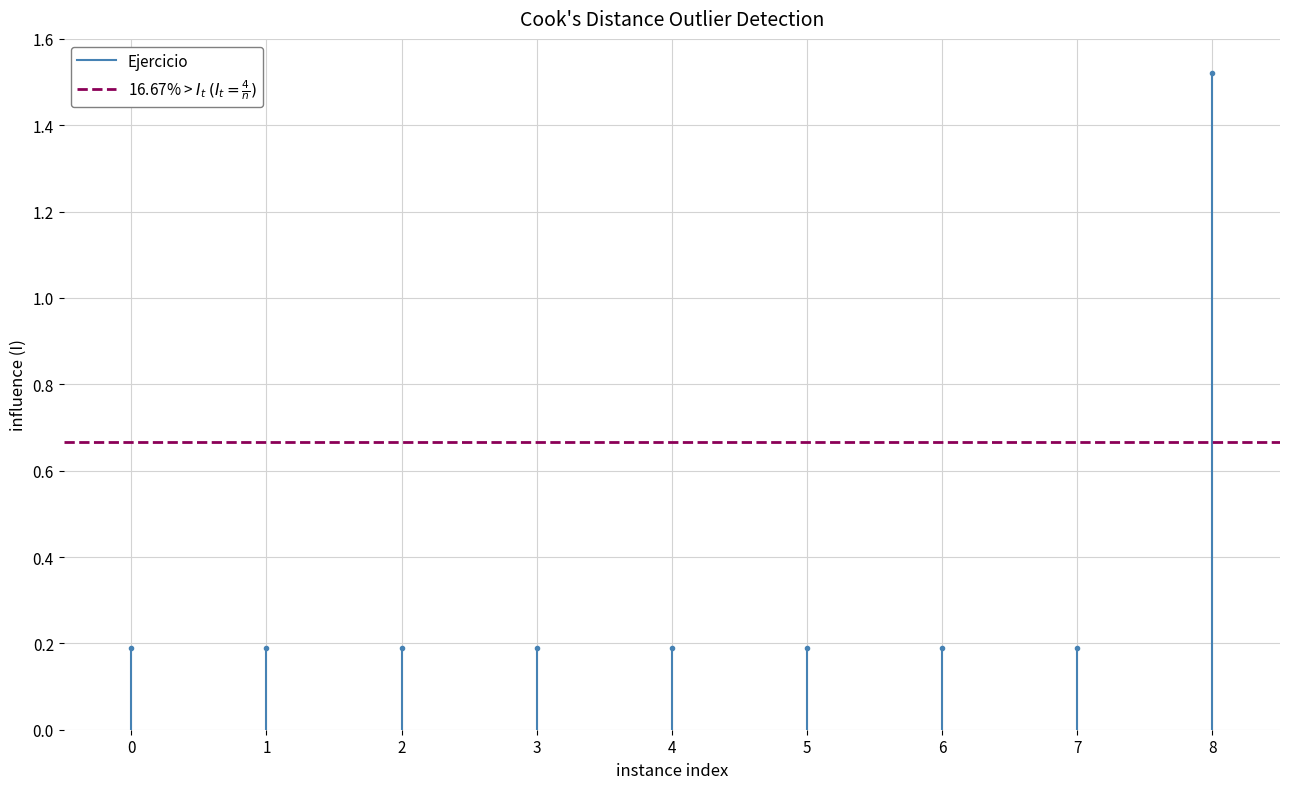

Is the value of 16.67% > $I_t$ $(I_t = \frac{4}{n})$ at 0 greater than the value of Ejercicio at 0?

Yes